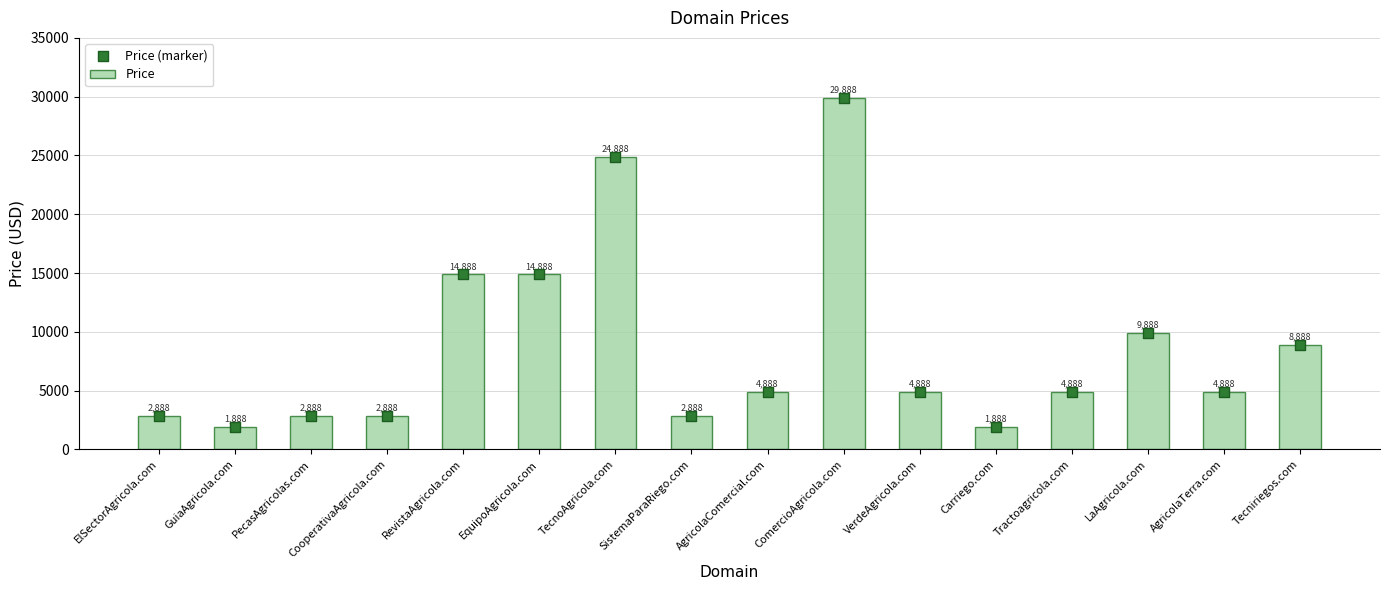

Which series contains the lowest Y value?

Price